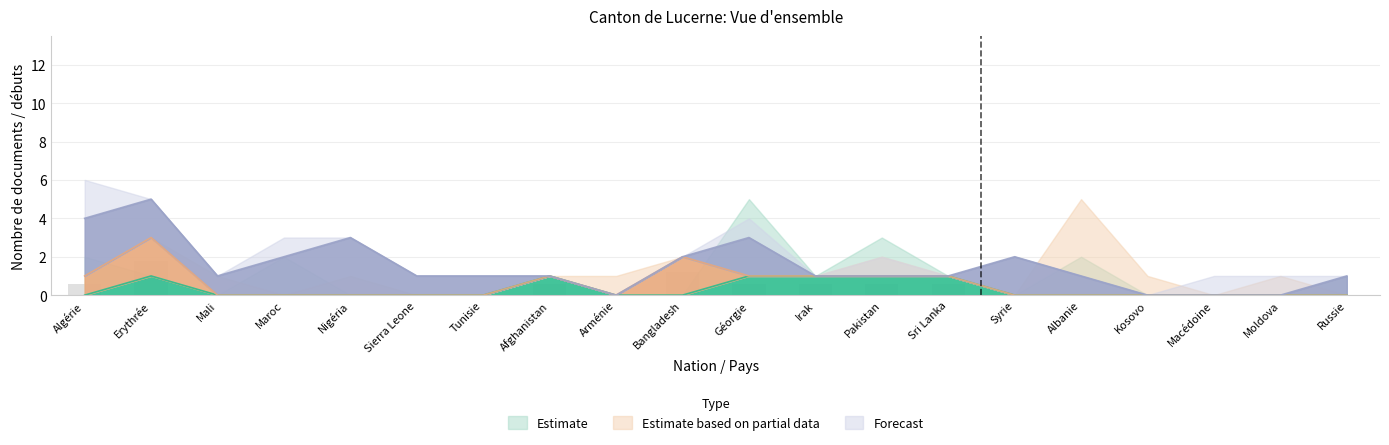

Which category has the highest value in the Débuts obtentions (col2) series?

Géorgie